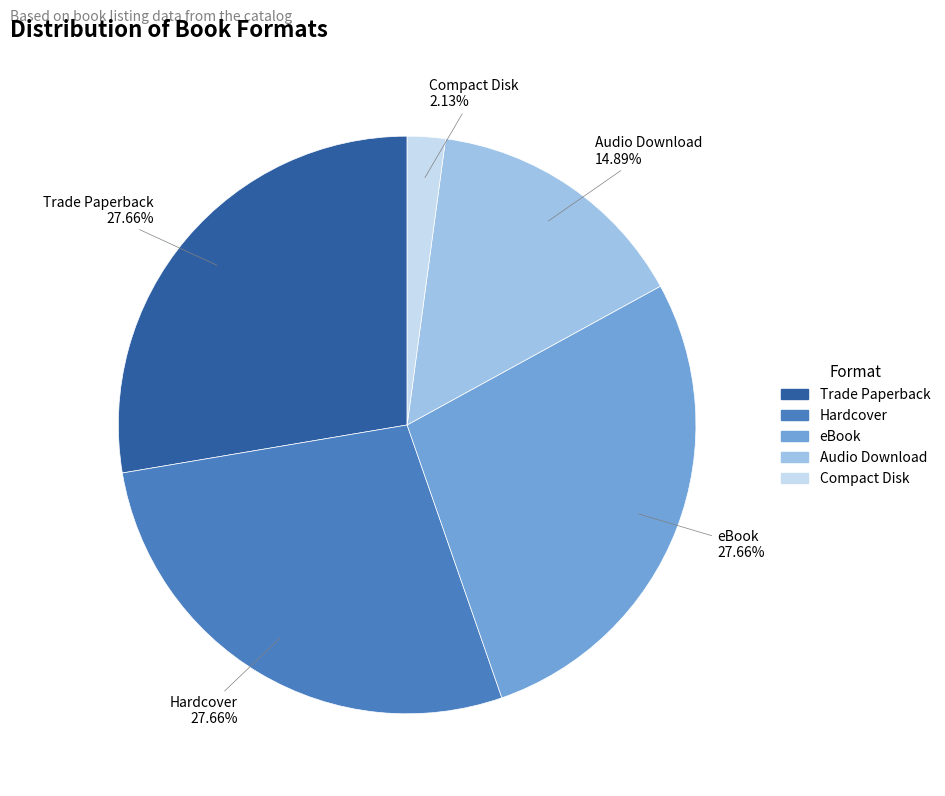

How many segments does this pie chart have?

5